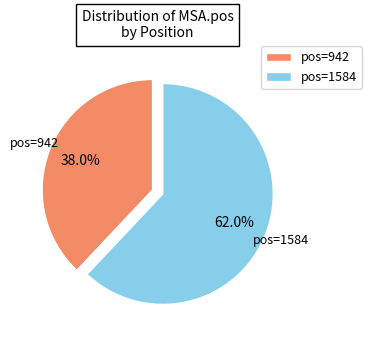

Is there a majority slice in this chart?

Yes